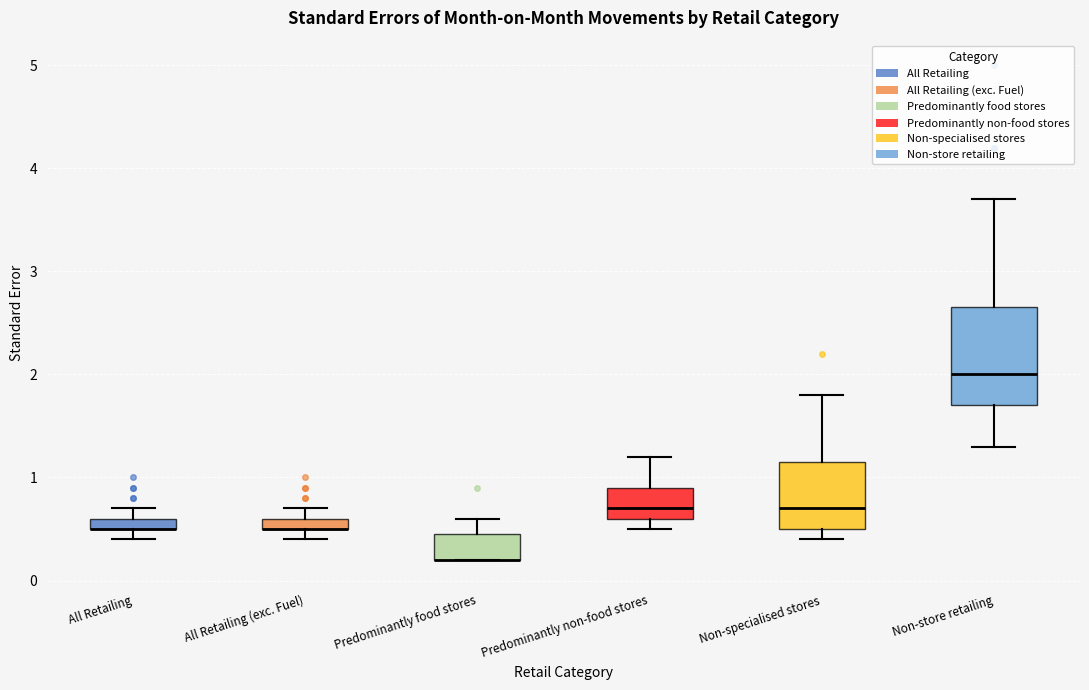

Which box is the tallest, from its lower edge to its upper edge?

Non-store retailing